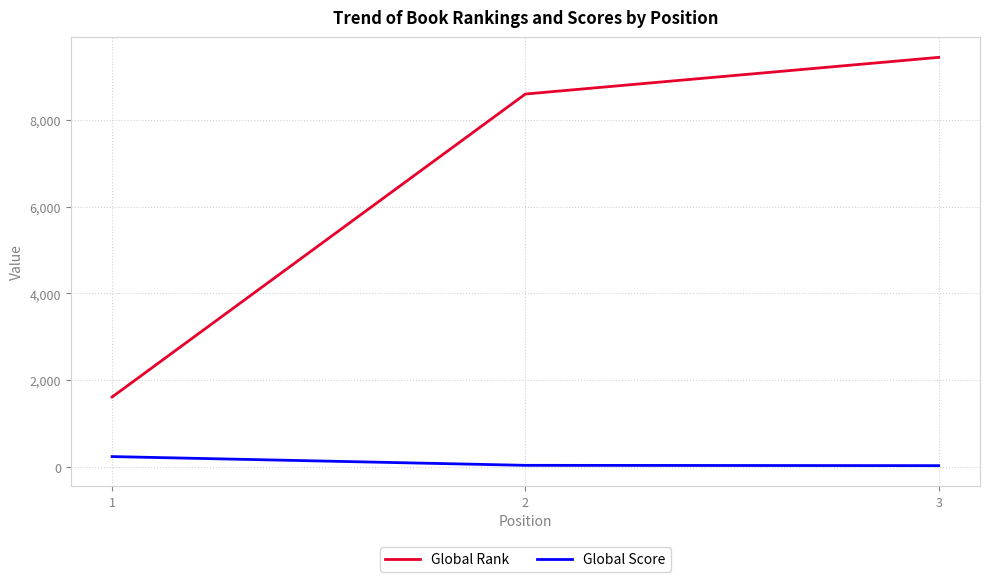

What is the lowest value of the Global Rank series?

1610